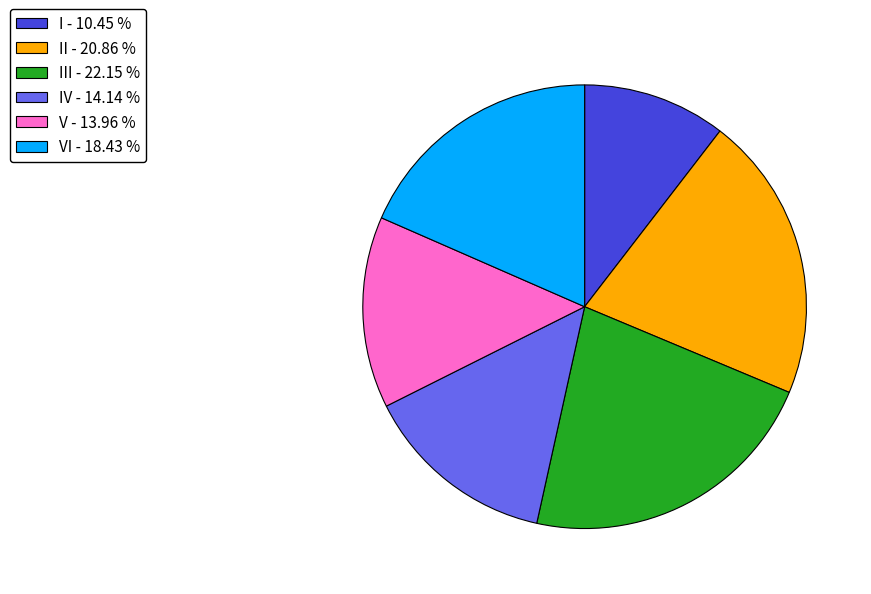

Which slice is the largest?

III - 22.15 %